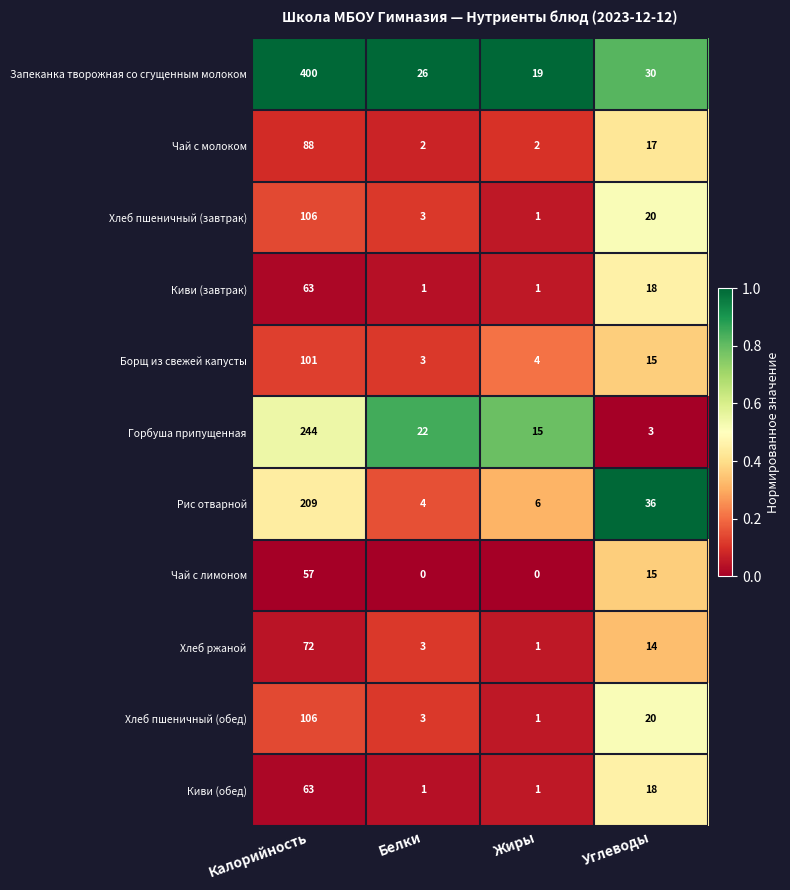

What value does the Хлеб пшеничный (обед) series have at Углеводы, to the nearest 10?

20